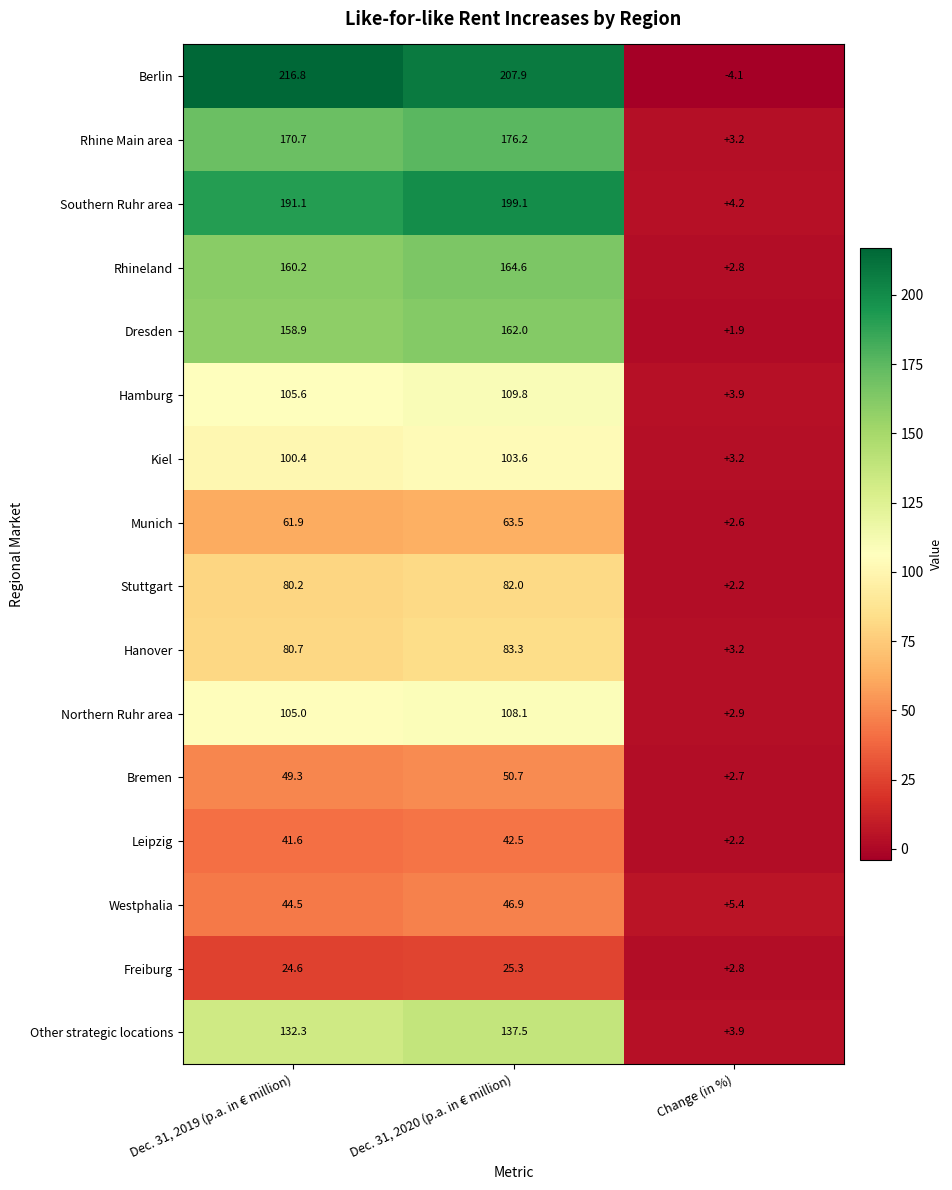

At which category does the chart reach its peak across all series?

Dec. 31, 2019 (p.a. in € million)